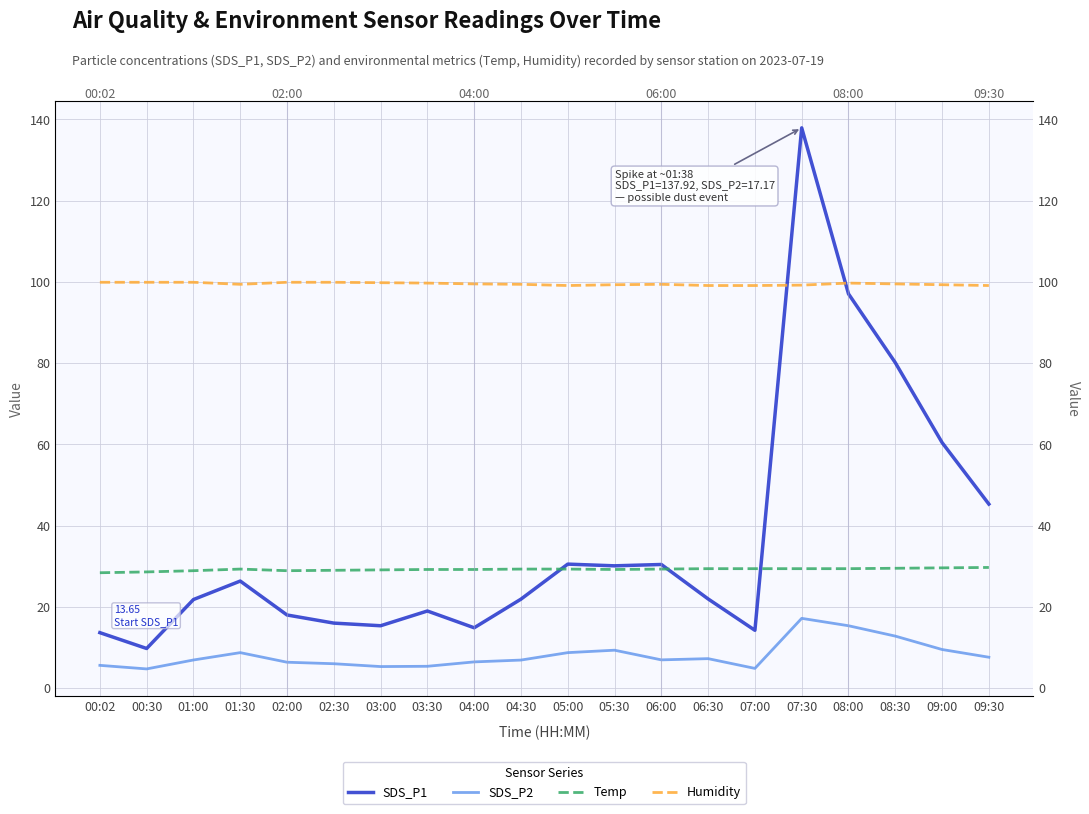

Read the SDS_P2 value at 07:30.

17.2